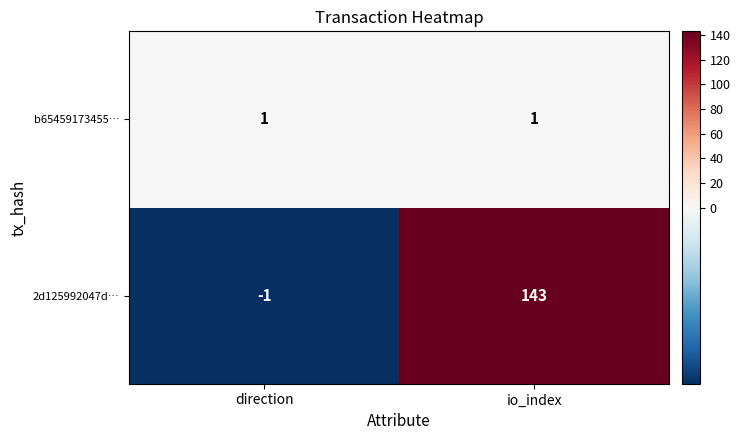

The value of 2d125992047d… at direction is -1. True or false?

True